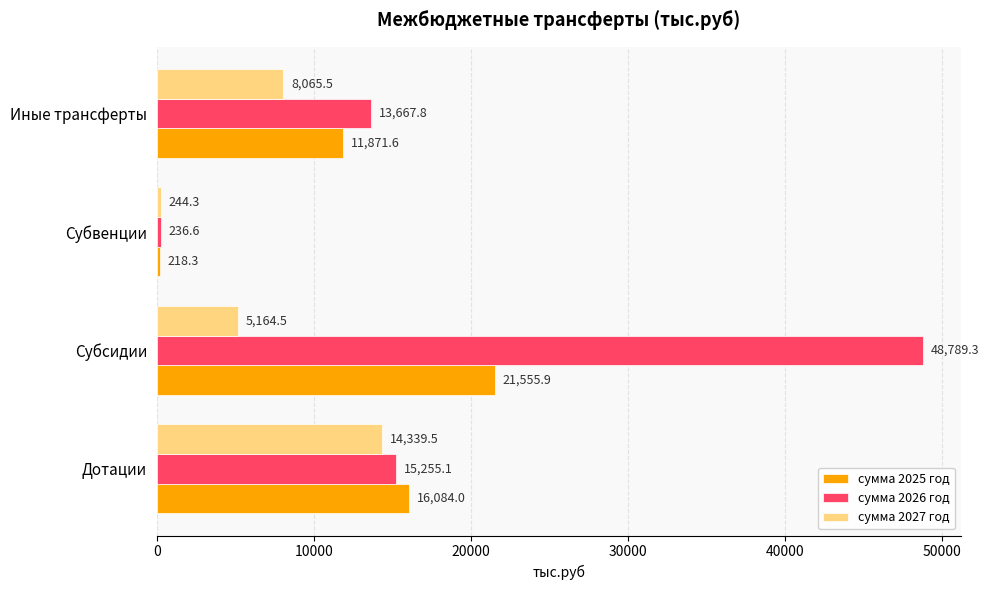

At Субвенции, list the series in order from largest to smallest.

сумма 2027 год, сумма 2026 год, сумма 2025 год